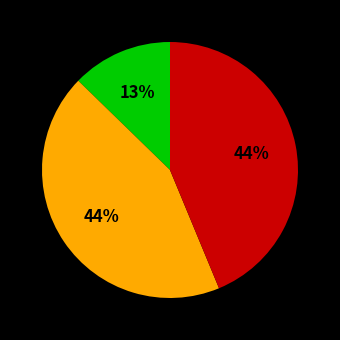

Is there any slice that represents more than half of the pie?

No